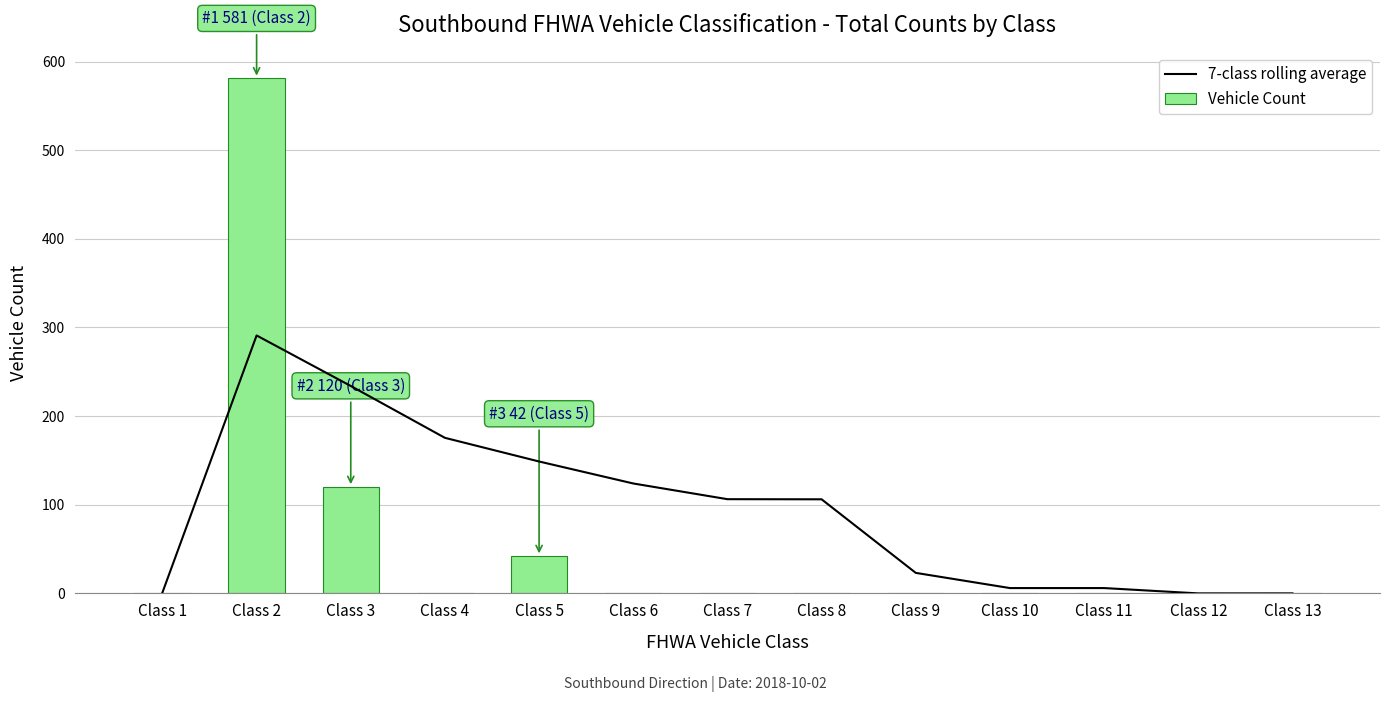

What is the average value of the 7-class rolling average series?

94.0